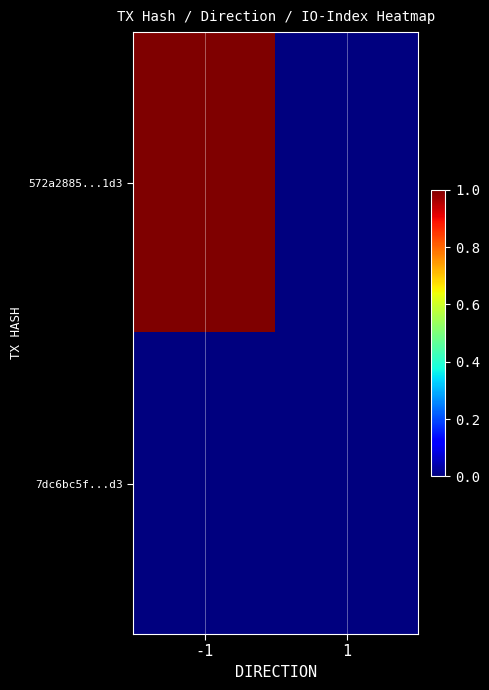

Which has a higher value, 1 or -1?

-1